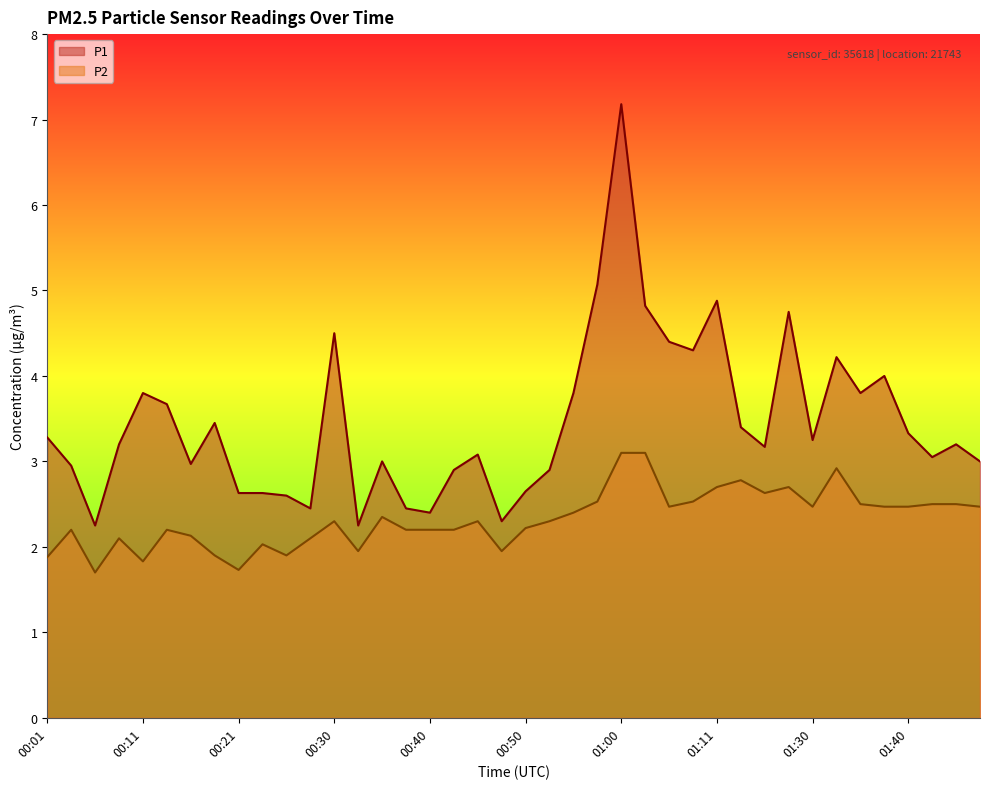

Where is P2 nearest to the value 2?

00:23